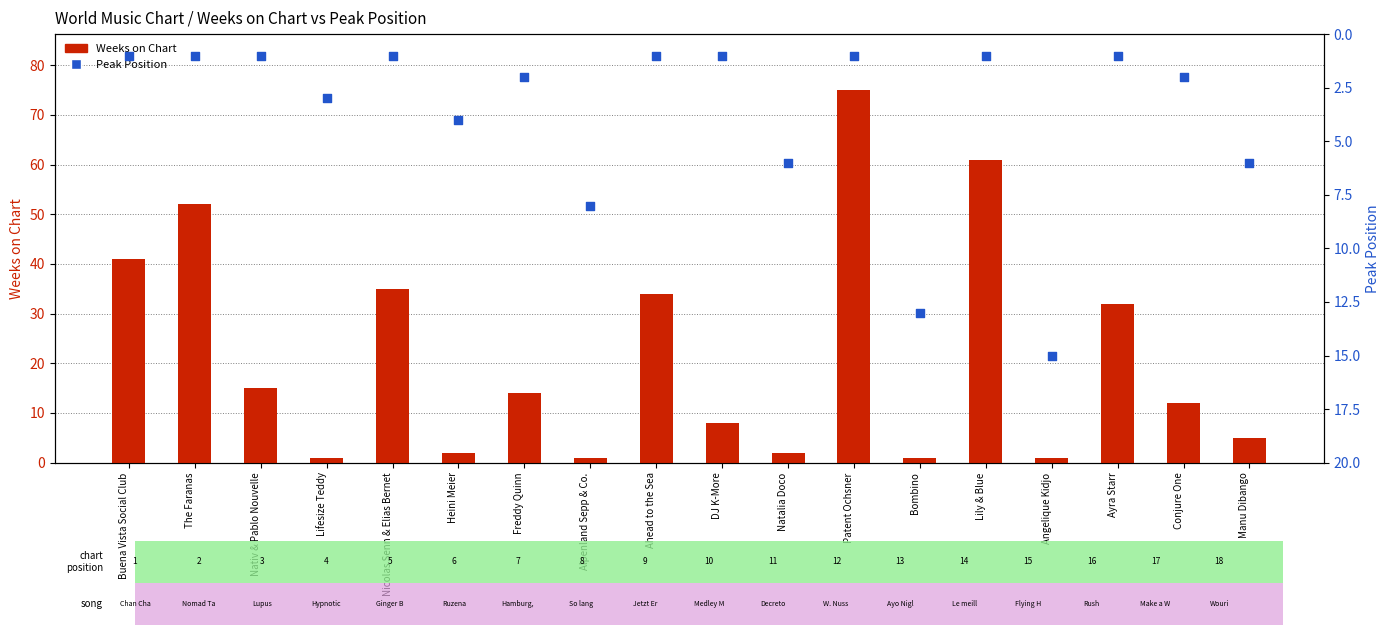

At how many categories does at least one series exceed 8?

12